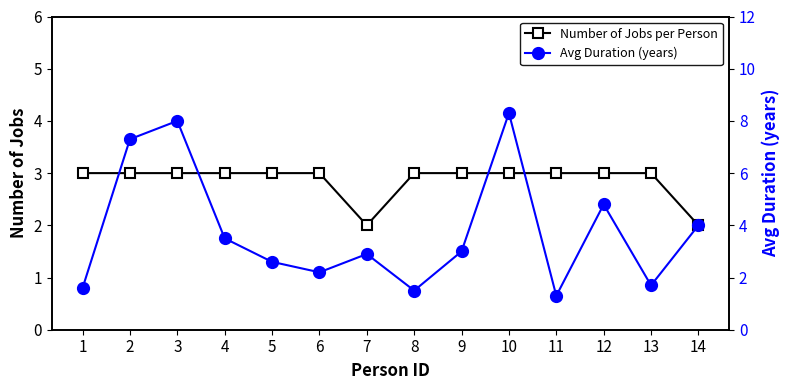

How many lines are shown in the chart?

2